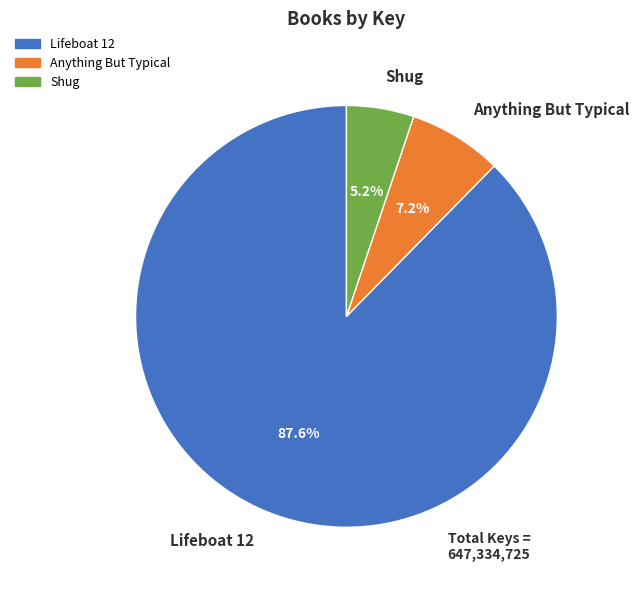

Which category accounts for the majority?

Lifeboat 12